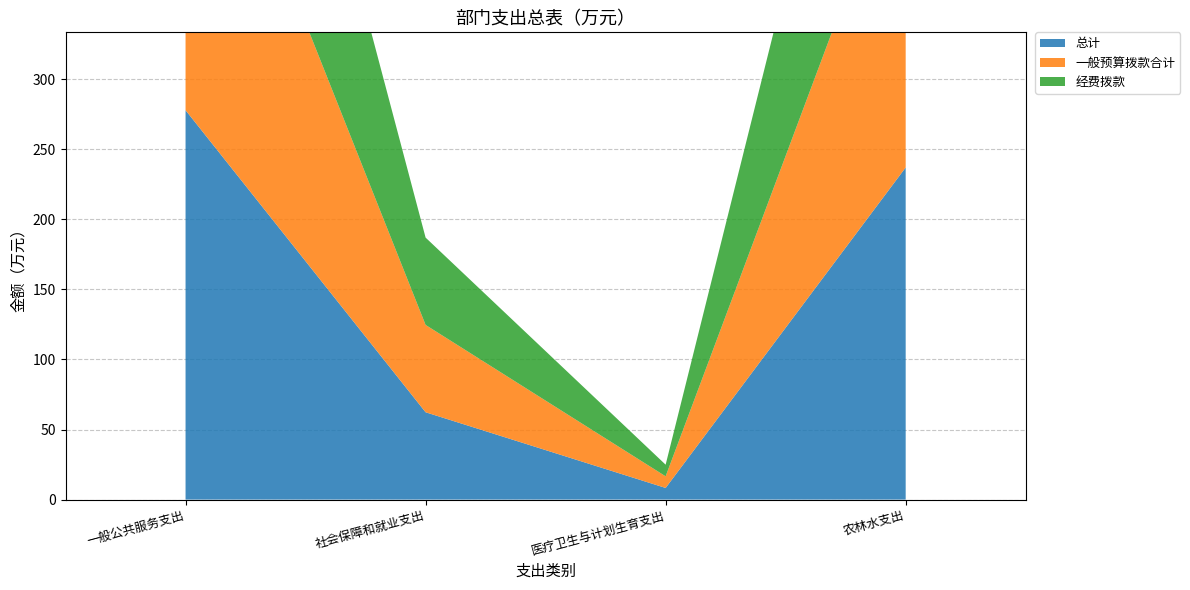

Reading left to right, extract all data points from this chart.

总计: 一般公共服务支出=277.9	社会保障和就业支出=62.3	医疗卫生与计划生育支出=8.3	农林水支出=237.0
一般预算拨款合计: 一般公共服务支出=277.9	社会保障和就业支出=62.3	医疗卫生与计划生育支出=8.3	农林水支出=237.0
经费拨款: 一般公共服务支出=277.9	社会保障和就业支出=62.3	医疗卫生与计划生育支出=8.3	农林水支出=237.0
基金预算拨款: 一般公共服务支出=0.0	社会保障和就业支出=0.0	医疗卫生与计划生育支出=0.0	农林水支出=0.0
非税收入拨款: 一般公共服务支出=0.0	社会保障和就业支出=0.0	医疗卫生与计划生育支出=0.0	农林水支出=0.0
其他收入: 一般公共服务支出=0.0	社会保障和就业支出=0.0	医疗卫生与计划生育支出=0.0	农林水支出=0.0